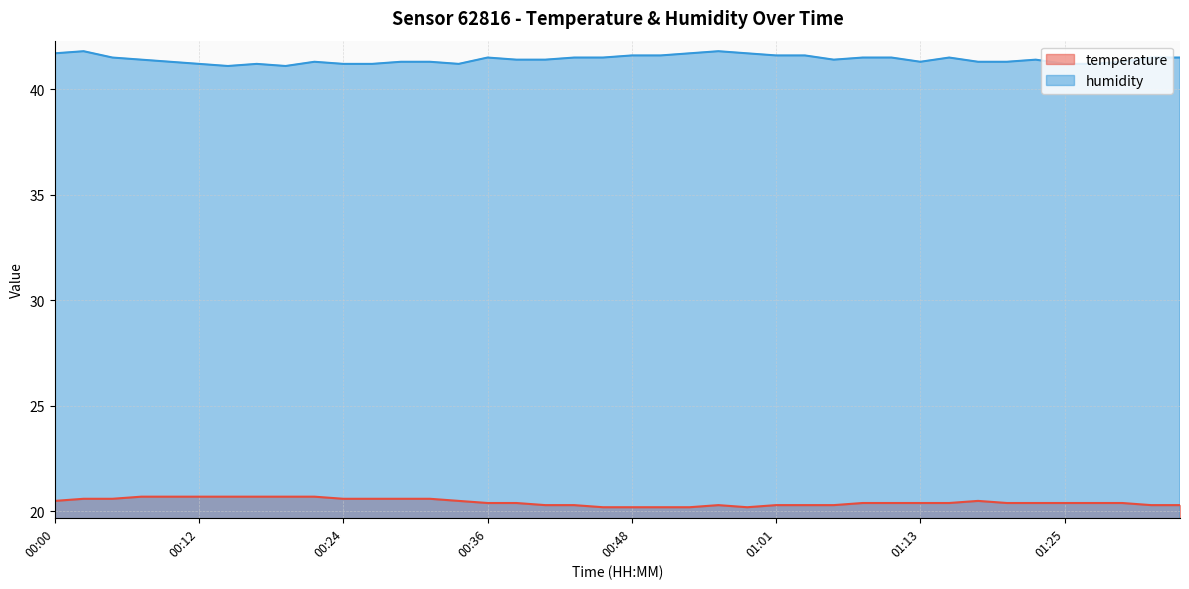

Which series changed the most between 00:00 and 00:22?

humidity